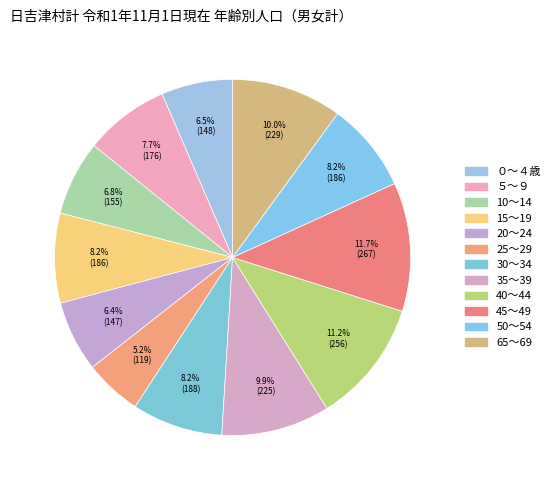

Rank the categories by value from lowest to highest.

25～29, 20～24, ０～４歳, 10～14, ５～９, 15～19, 50～54, 30～34, 35～39, 65～69, 40～44, 45～49